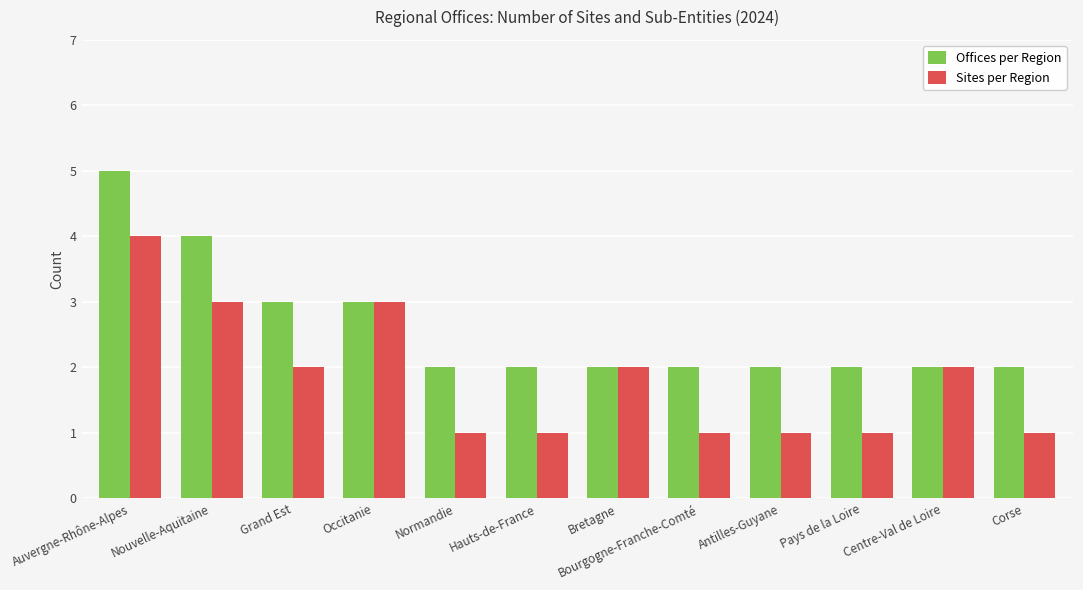

Reading left to right, transcribe all the data shown in this chart.

Offices per Region: 5	4	3	3	2	2	2	2	2	2	2	2
Sites per Region: 4	3	2	3	1	1	2	1	1	1	2	1